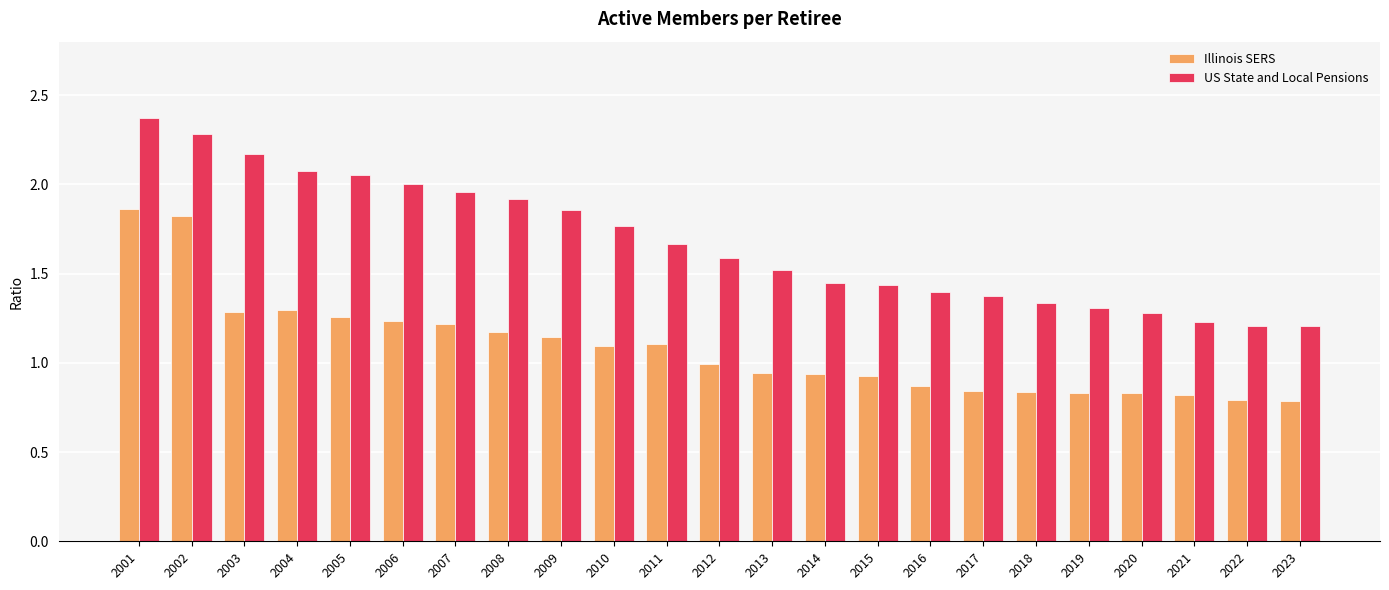

What is the spread (max minus min) of values at 2007?

0.7